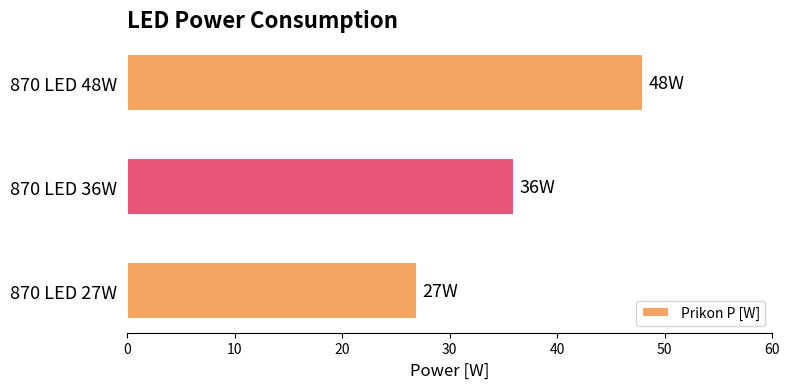

Reading bottom to top, extract all data points from this chart.

27	36	48